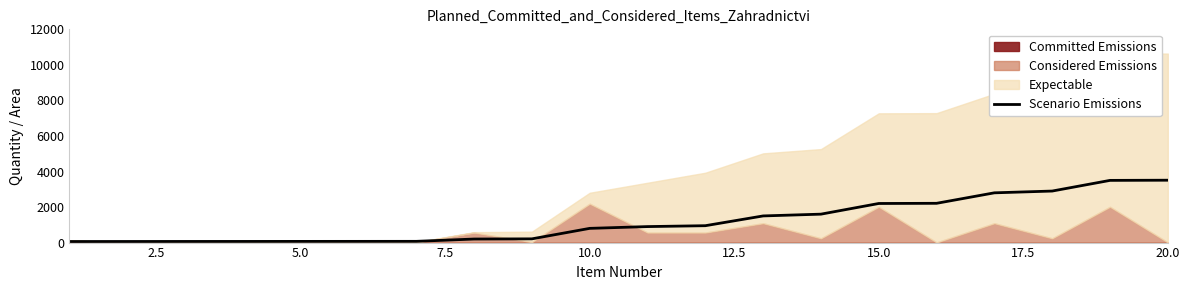

What is the highest value of the Scenario Emissions series?

3510